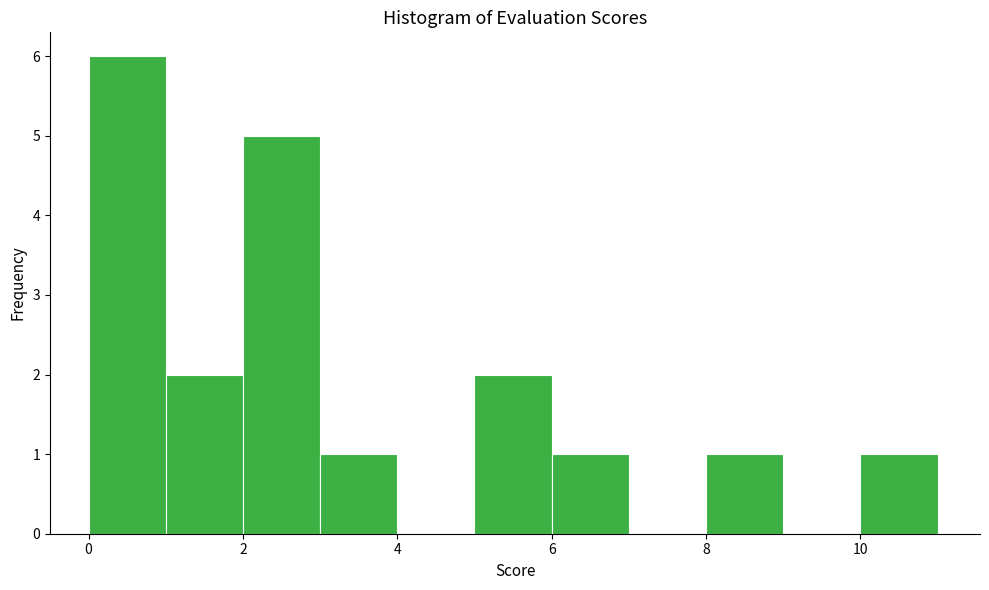

Reading left to right, list every bar in this chart as the range it spans on the x-axis followed by its height. The values are not printed on the chart, so give them approximately, as read against the axis.

0 to 1: 6
1 to 2: 2
2 to 3: 5
3 to 4: 1
4 to 5: 0
5 to 6: 2
6 to 7: 1
7 to 8: 0
8 to 9: 1
9 to 10: 0
10 to 11: 1